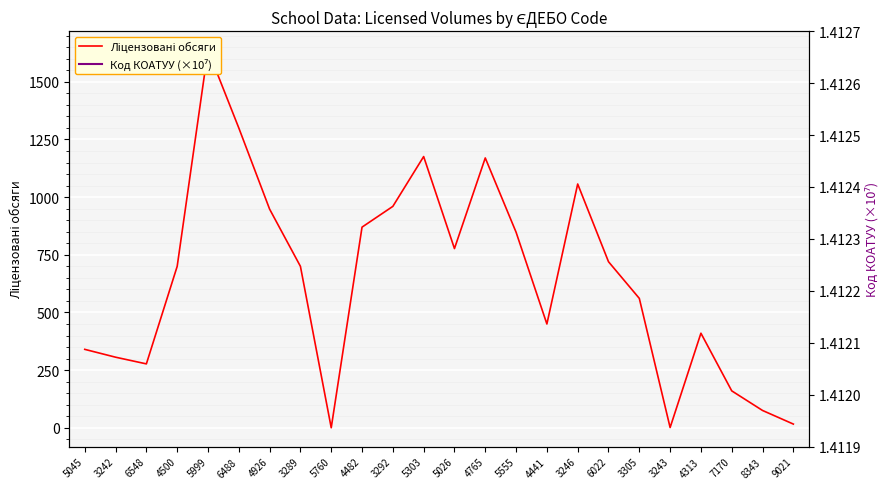

Reading left to right, extract all data points from this chart.

Ліцензовані обсяги: 340.0	306.0	277.0	700.0	1638.0	1300.0	948.0	700.0	0.0	870.0	960.0	1176.0	777.0	1170.0	848.0	450.0	1057.0	720.0	561.0	1.0	410.0	160.0	75.0	16.0
Код КОАТУУ (×10⁷): 141.2	141.2	141.2	141.2	141.2	141.2	141.2	141.2	141.2	141.2	141.2	141.2	141.2	141.2	141.2	141.2	141.2	141.2	141.2	141.2	141.2	141.2	141.2	141.2